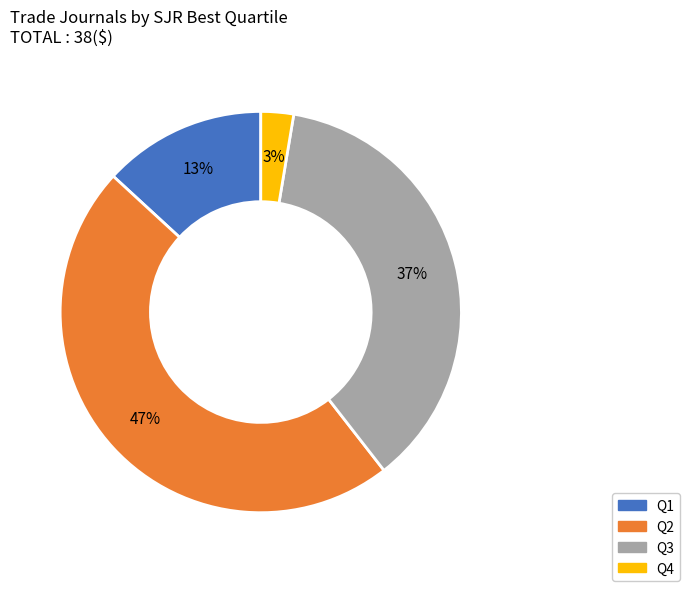

Which category has the smallest portion of the pie?

Q4